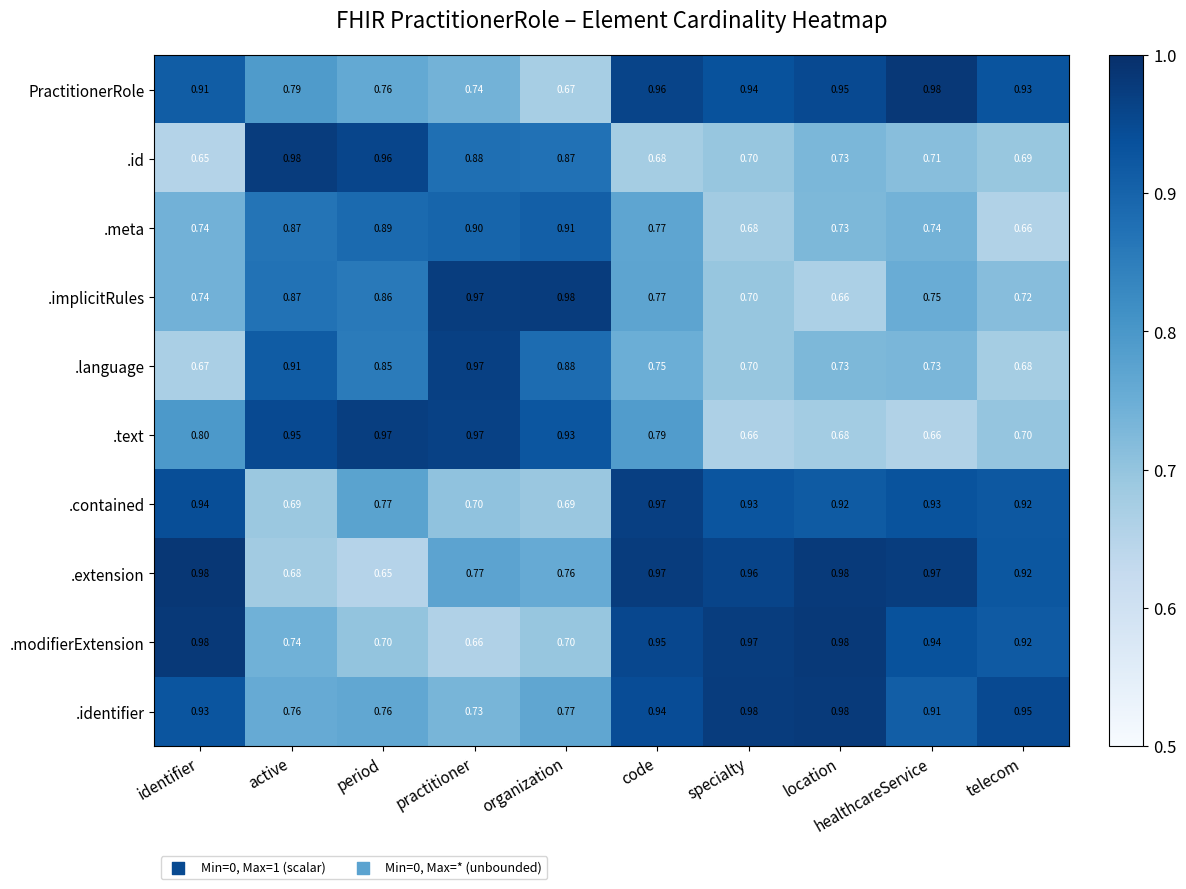

What is the total value across all series at healthcareService?

8.3